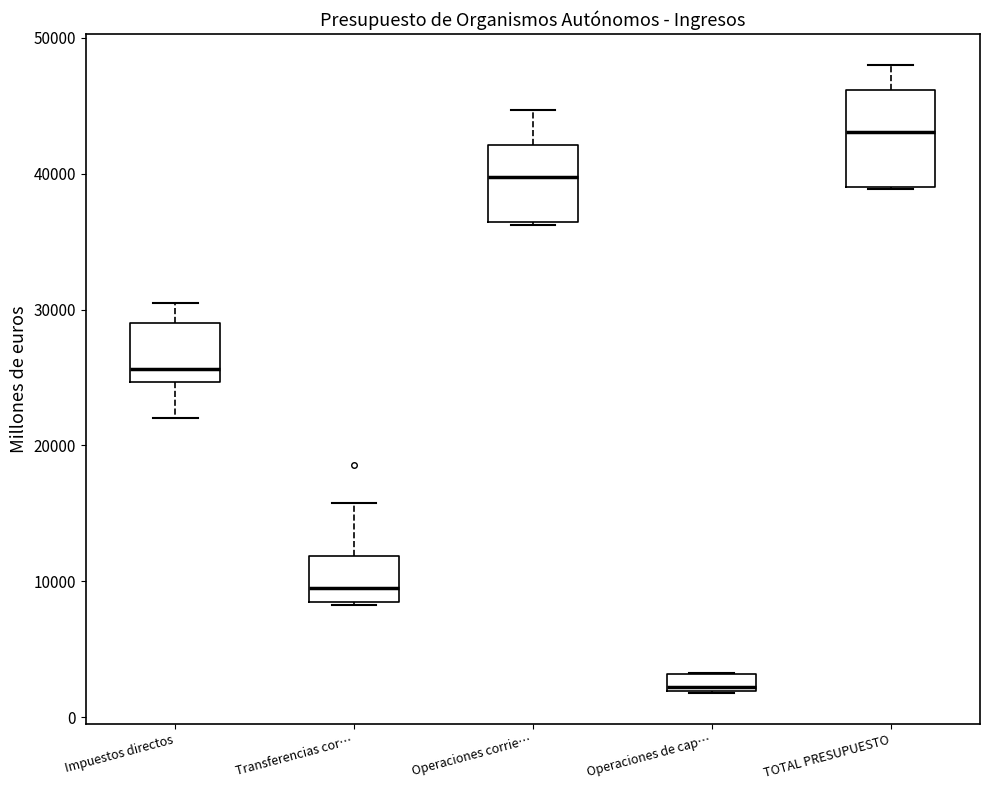

Which box is the tallest, from its lower edge to its upper edge?

TOTAL PRESUPUESTO